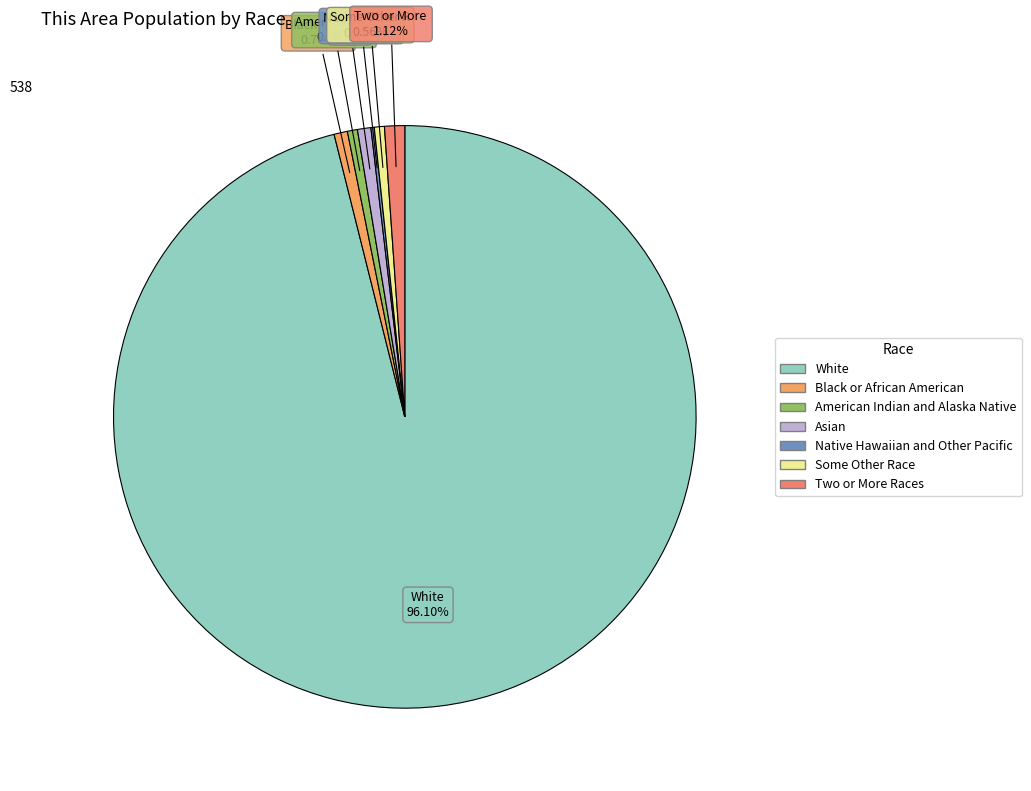

Is there a majority slice in this chart?

Yes